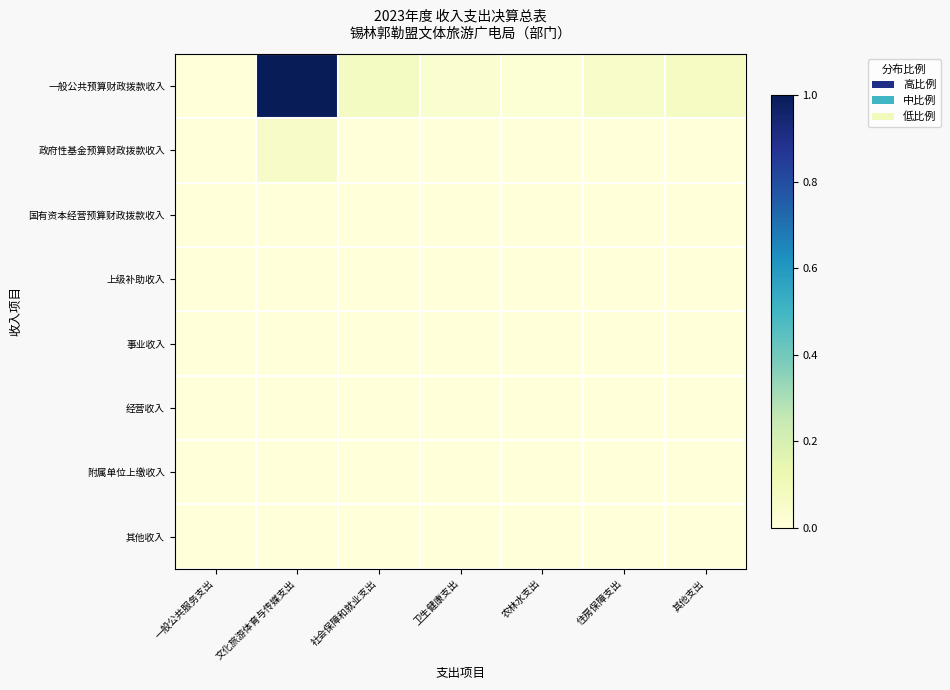

Which series has the largest total across all categories?

一般公共预算财政拨款收入